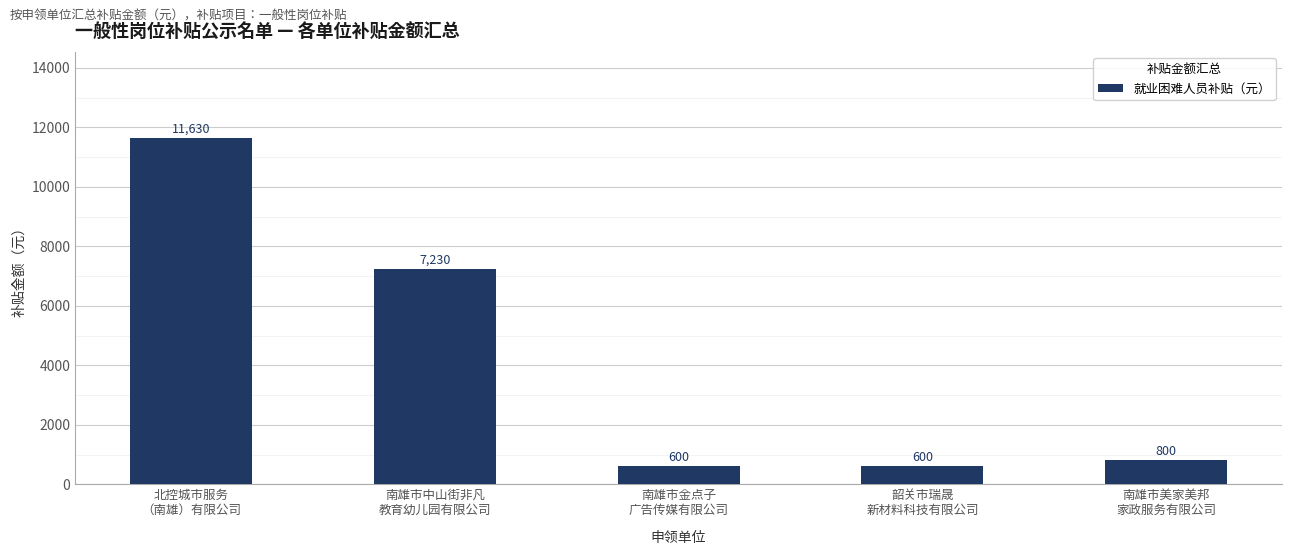

What is the maximum value shown in the chart?

11630